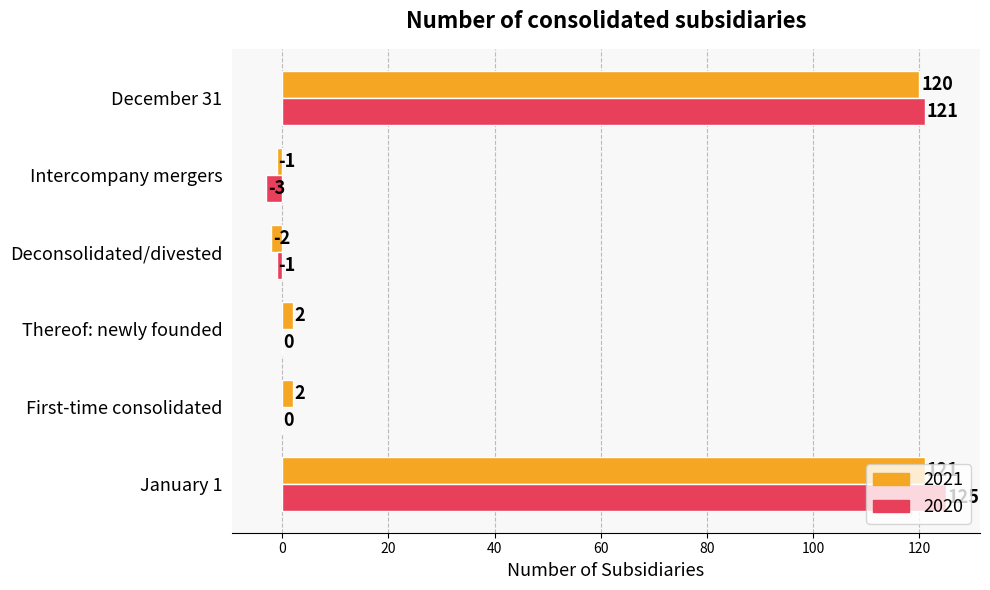

The value of 2021 at December 31 is 120. True or false?

True